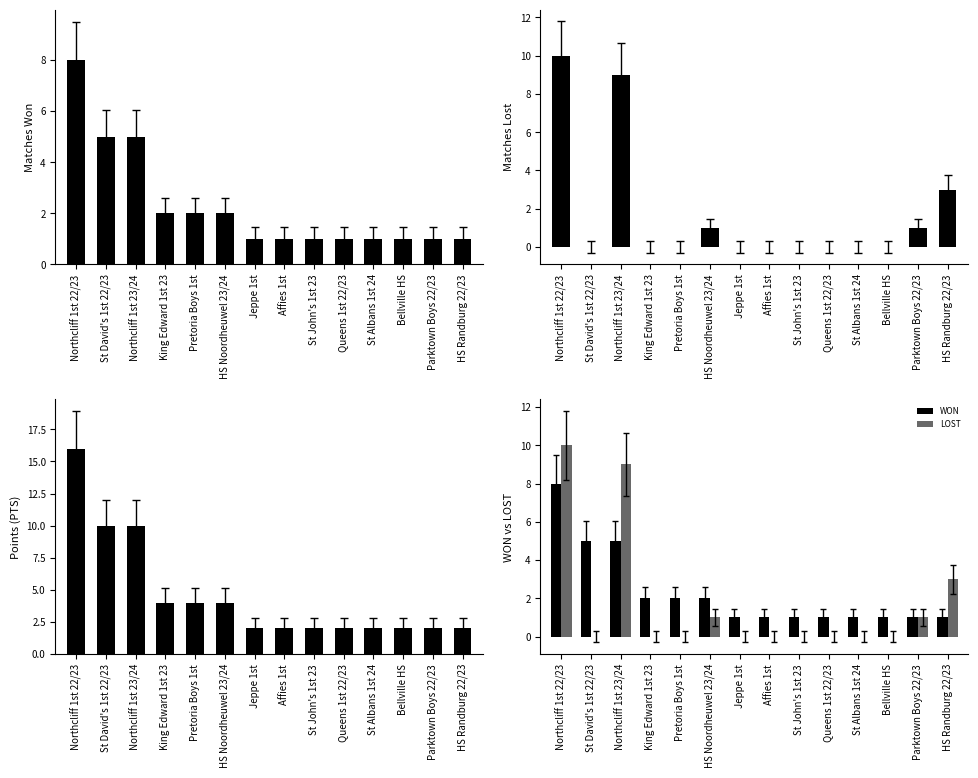

Reading left to right, what are all the values shown in this chart?

WON: 8	5	5	2	2	2	1	1	1	1	1	1	1	1
LOST: 10	0	9	0	0	1	0	0	0	0	0	0	1	3
PTS: 16	10	10	4	4	4	2	2	2	2	2	2	2	2